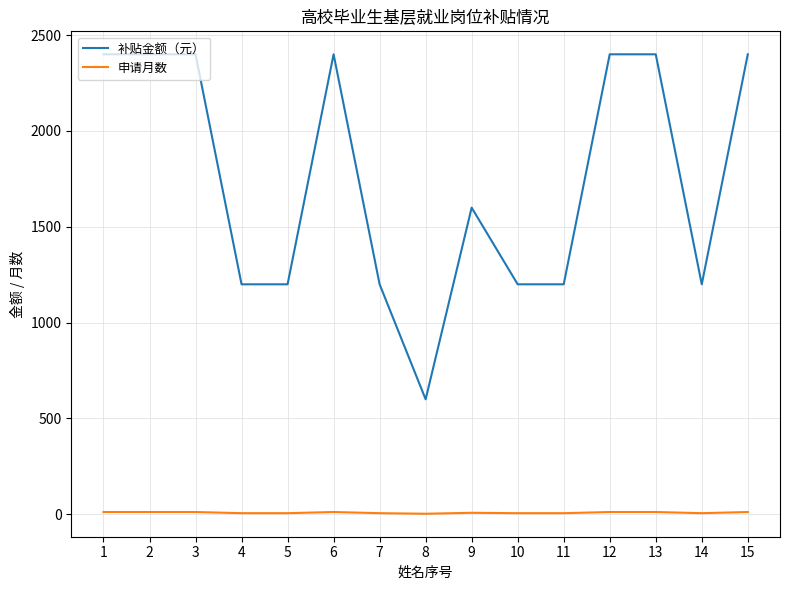

What is the greatest value displayed?

2400